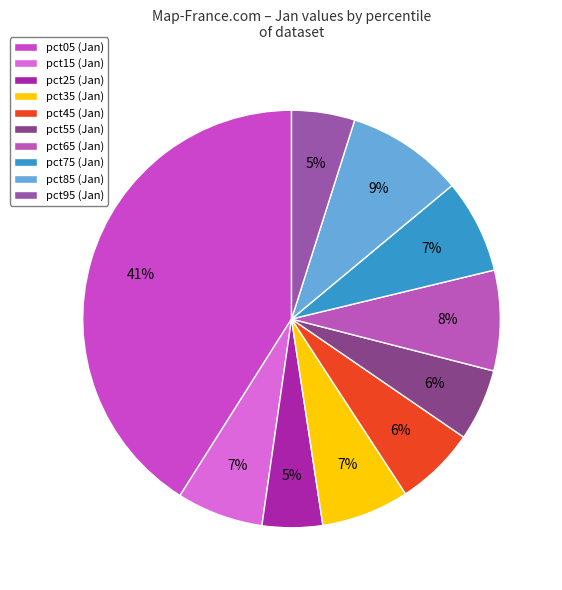

How many slices are in this pie chart?

10